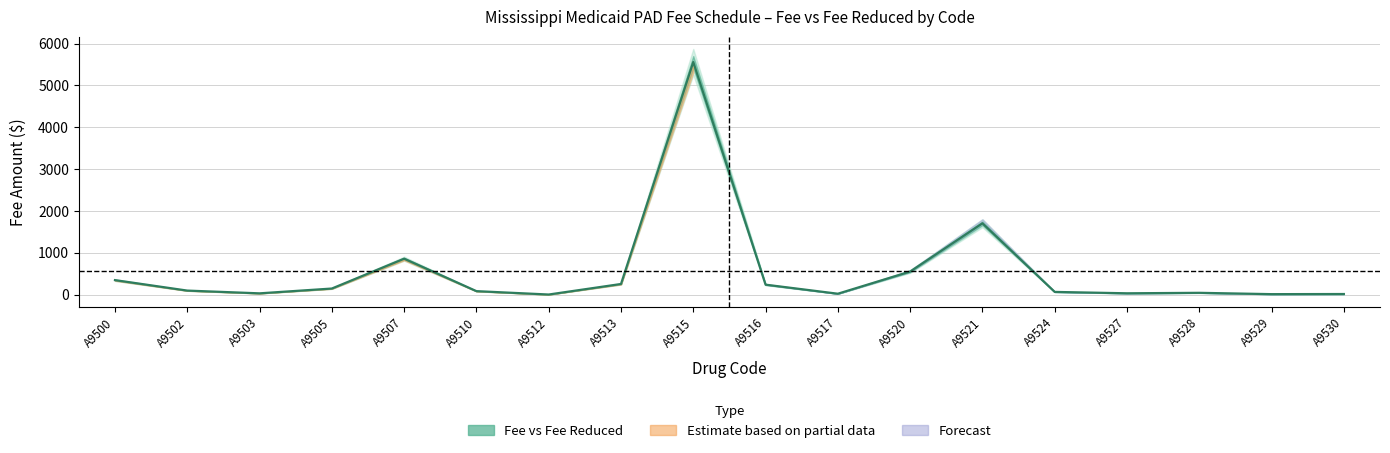

Reading right to left, extract all data points from this chart.

A9530=13.0	A9529=10.0	A9528=41.8	A9527=30.5	A9524=63.4	A9521=1703.5	A9520=549.7	A9517=20.2	A9516=236.5	A9515=5557.5	A9513=252.7	A9512=1.1	A9510=81.9	A9507=857.2	A9505=144.1	A9503=29.2	A9502=95.0	A9500=345.1